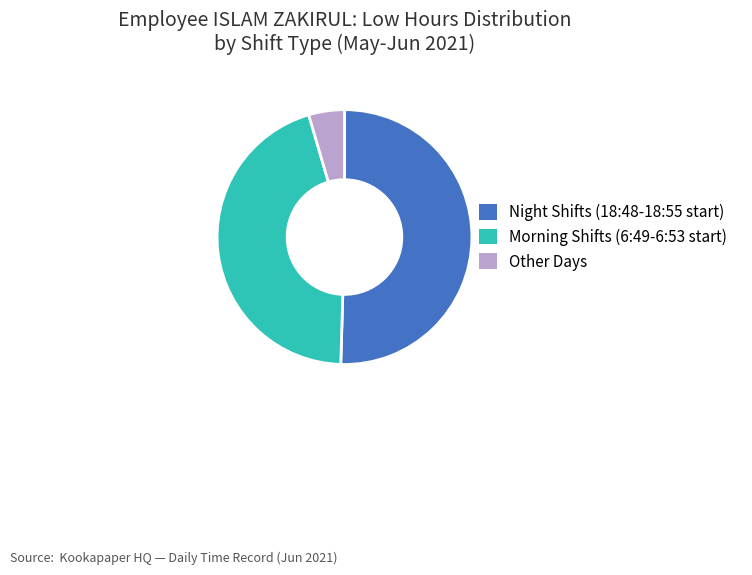

Combined, do Morning Shifts (6:49-6:53 start) and Other Days account for over 50%?

No